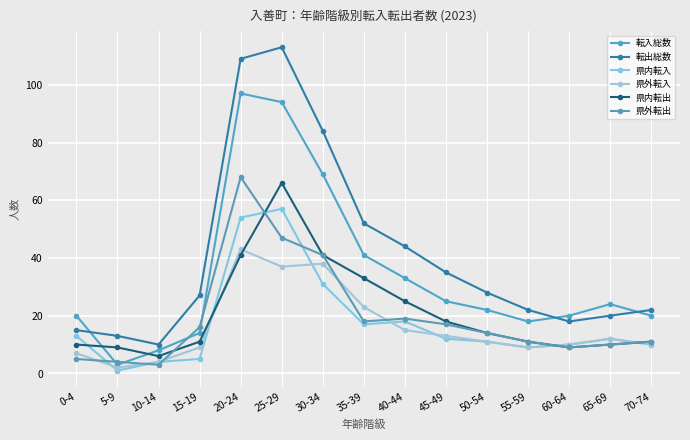

How many values in the 転出総数 series are below 27?

7